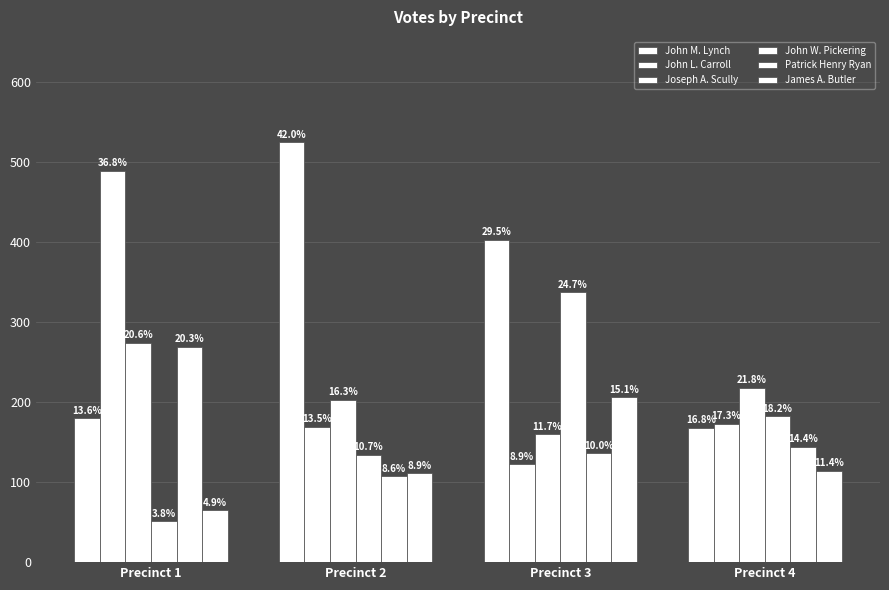

List the labels in order of Joseph A. Scully value, smallest first.

Precinct 3, Precinct 2, Precinct 4, Precinct 1